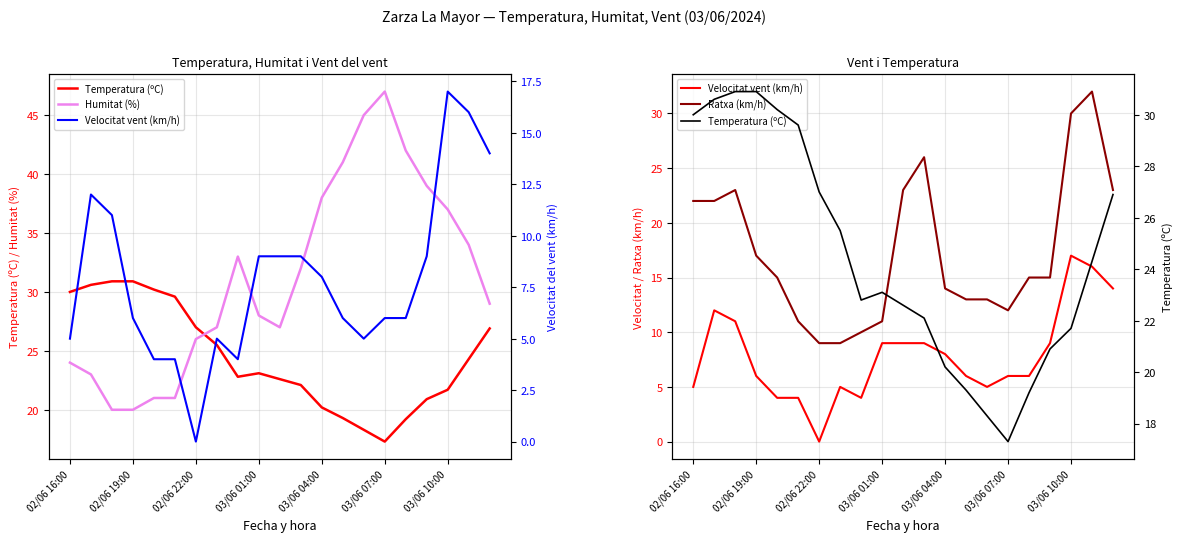

At how many categories does at least one series exceed 23?

21